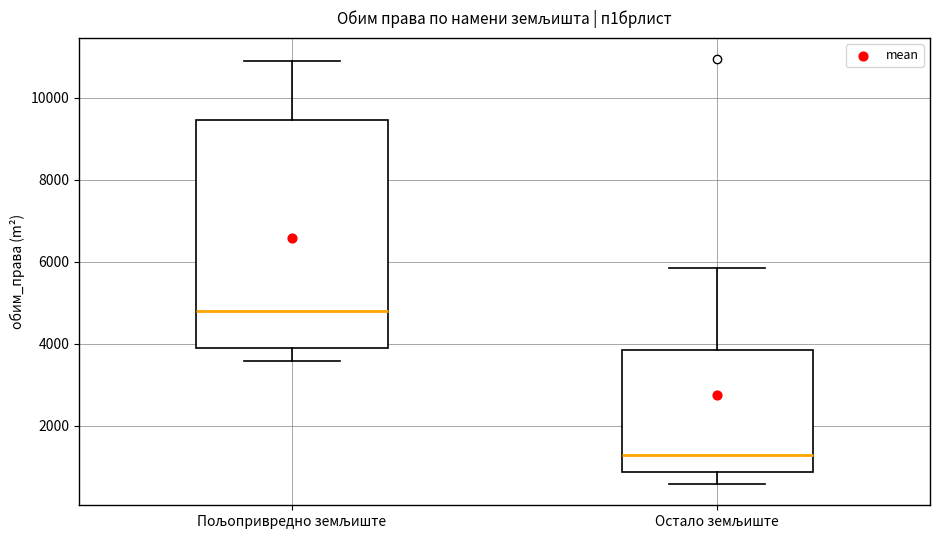

Comparing the boxes themselves (not the whiskers), which one is the tallest?

Пољопривредно земљиште